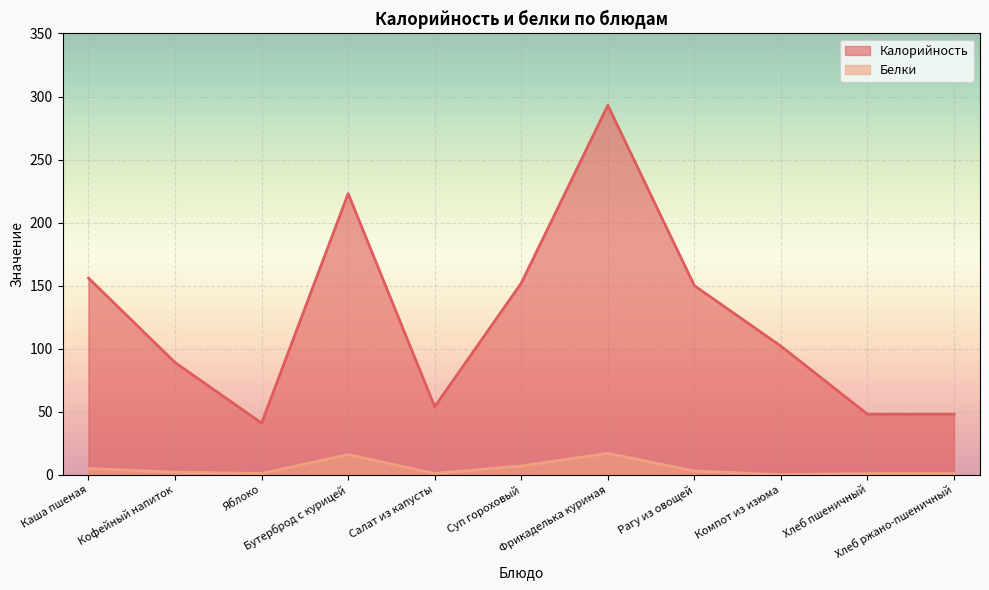

In Калорийность, how many points are higher than both neighbors (excluding endpoints)?

2